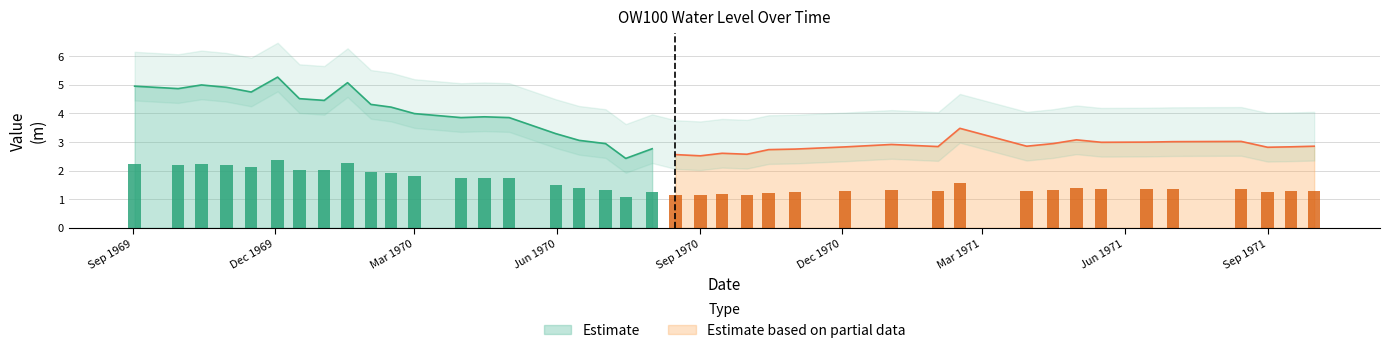

How many bars are there in total?

40